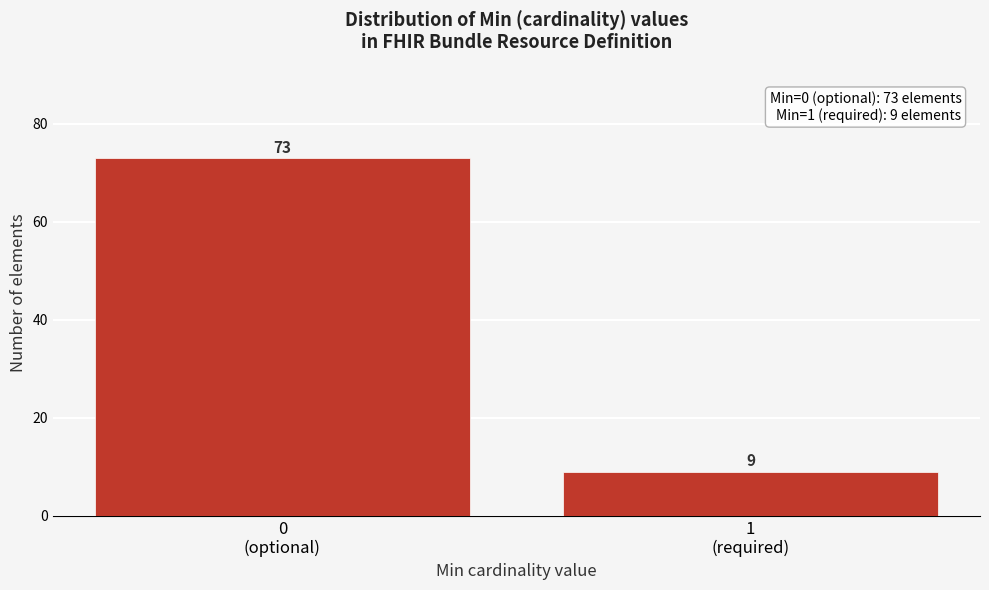

Reading left to right, what are all the values shown in this chart?

73	9